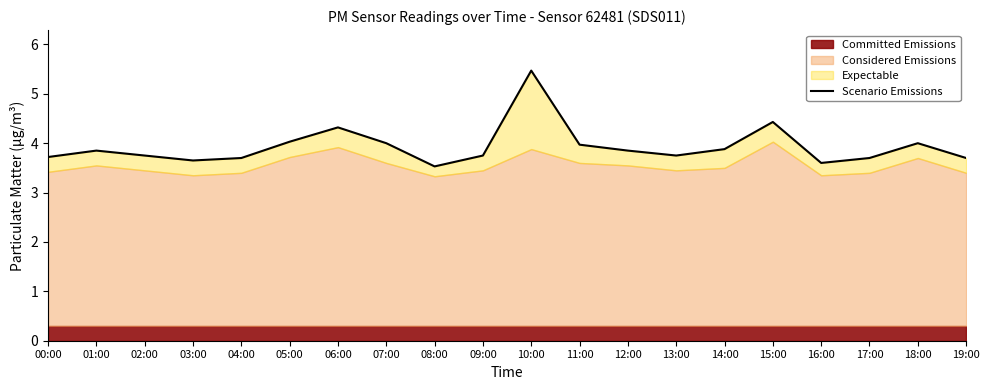

Which has a higher value, 06:00 or 15:00?

15:00